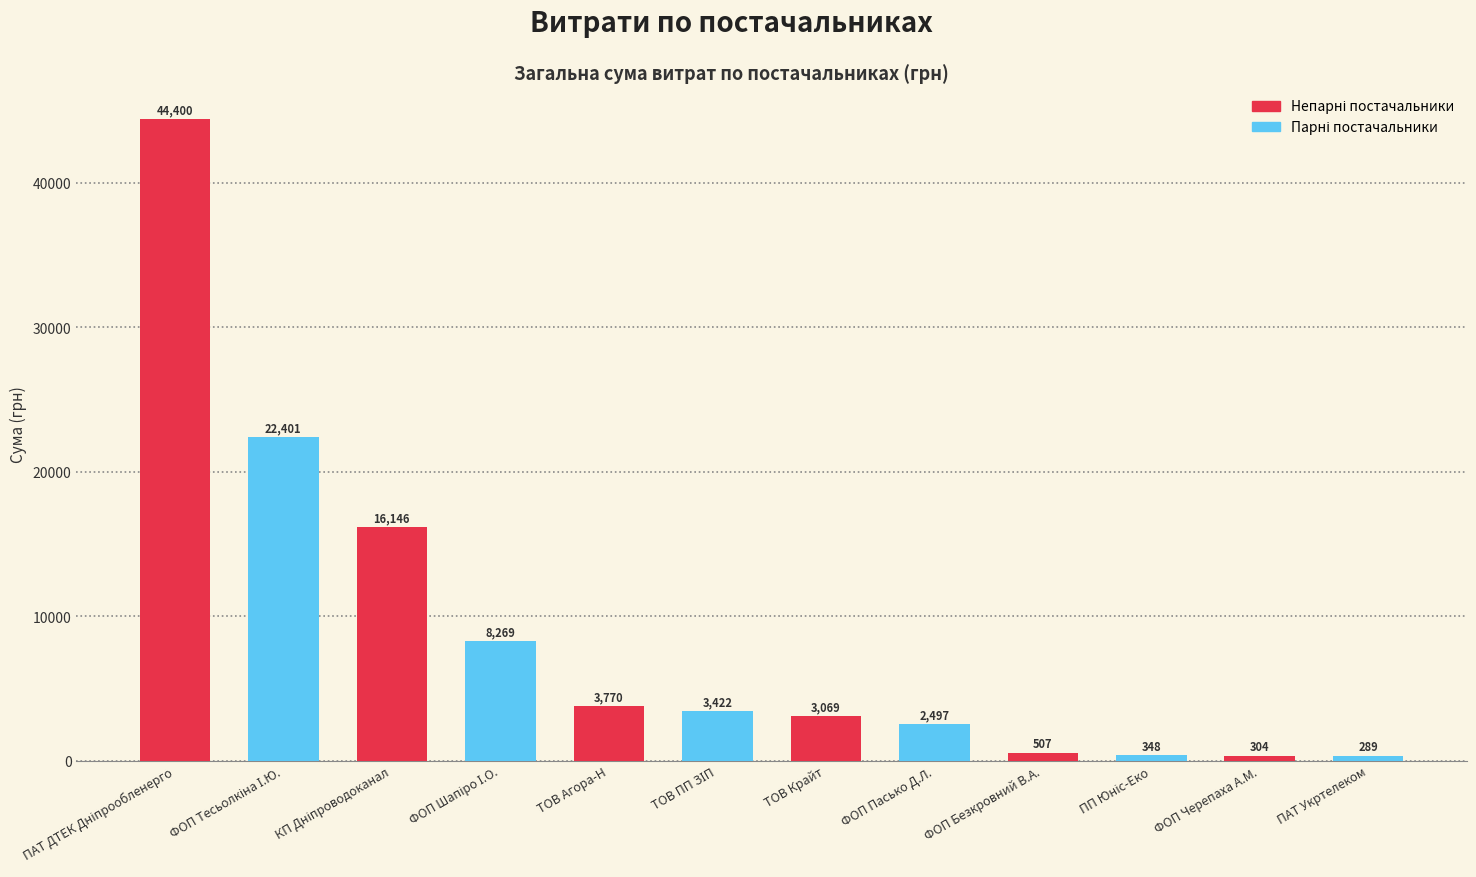

Does the chart contain any negative values?

No